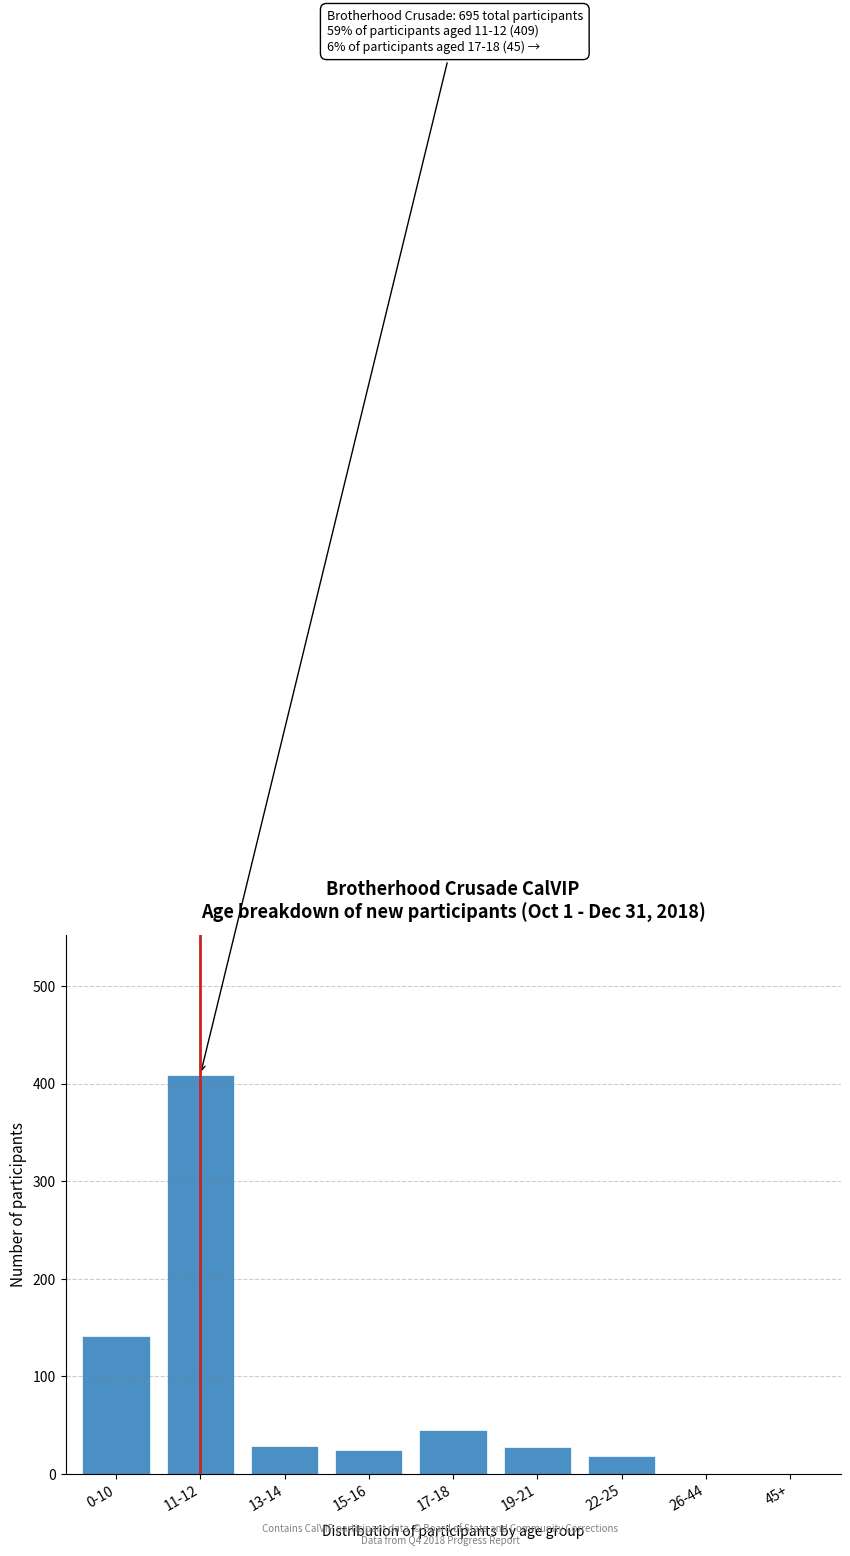

Which has a higher value, 11-12 or 15-16?

11-12